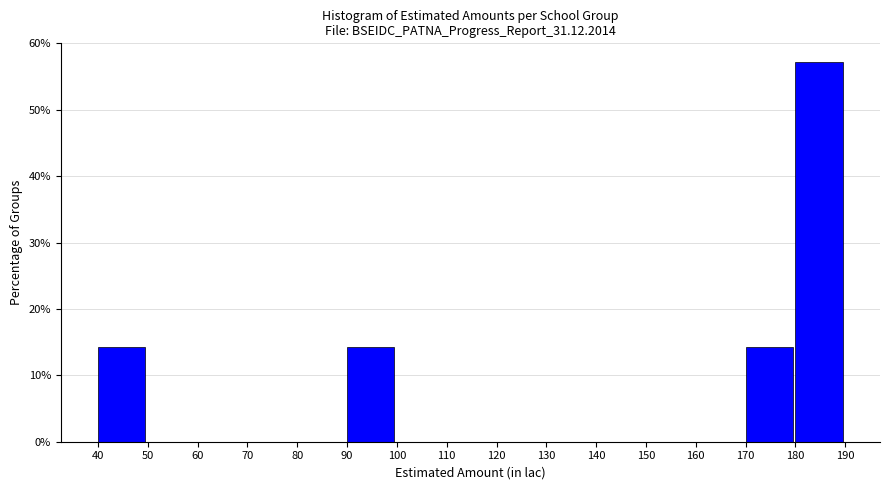

What is the height of the bar covering 180 to 190 on the x-axis? The values are not printed on the chart, so give them approximately, as read against the axis.

57